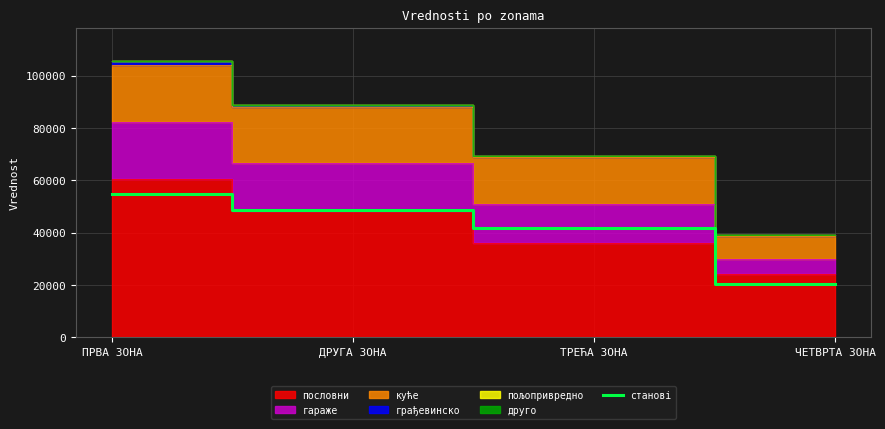

At which category does the chart reach its minimum across all series?

ЧЕТВРТА ЗОНА